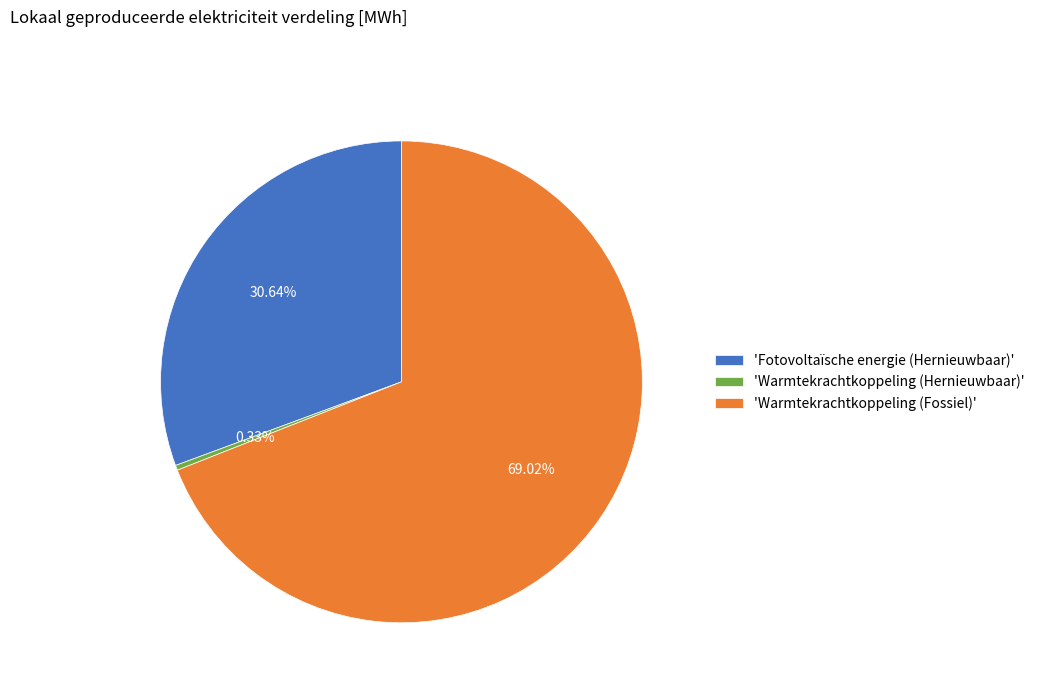

Is the sum of 'Warmtekrachtkoppeling (Fossiel)' and 'Fotovoltaïsche energie (Hernieuwbaar)' greater than half?

Yes